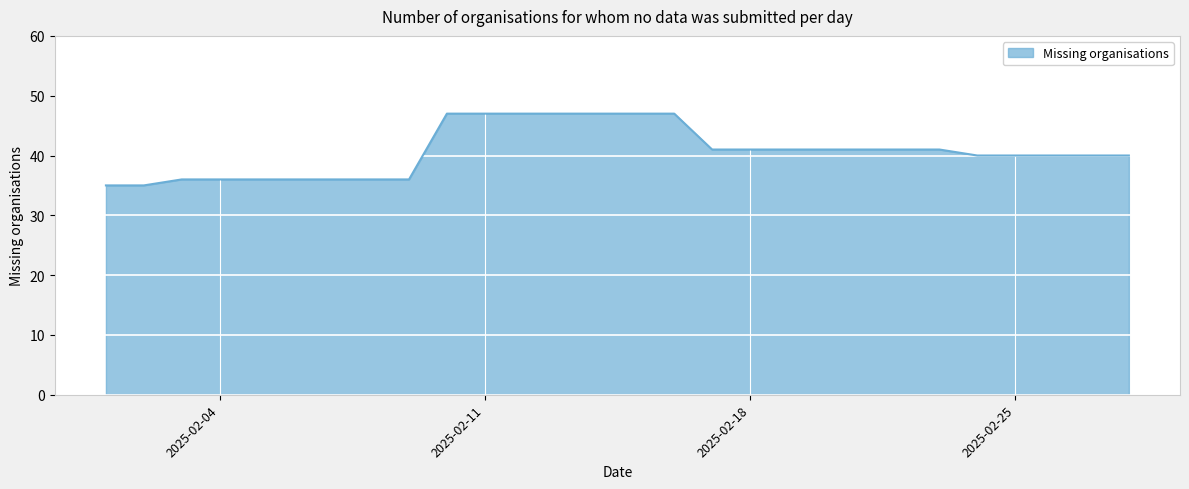

True or false: the data shows 57 at 2025-02-18.

False